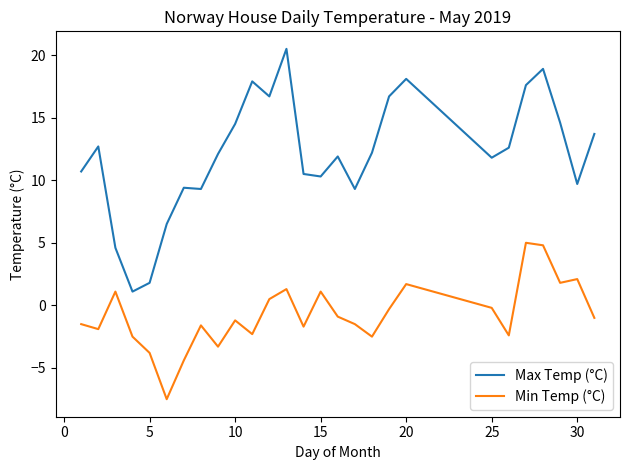

Which series has the widest spread of values?

Max Temp (°C)